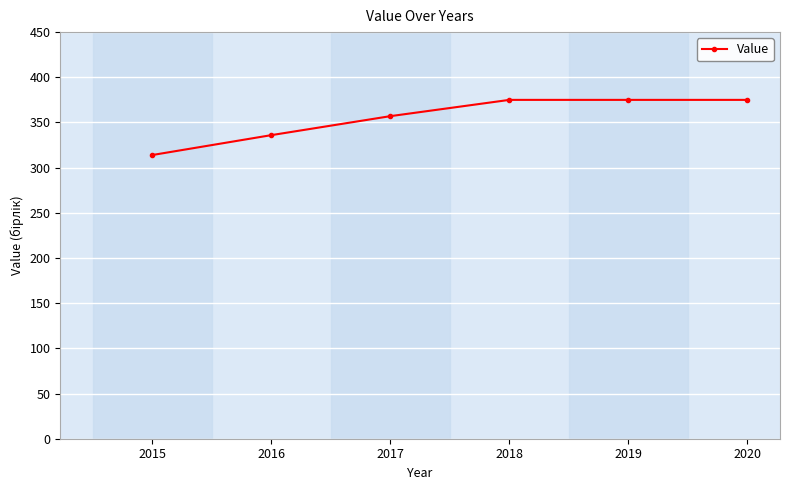

What is the average value?

355